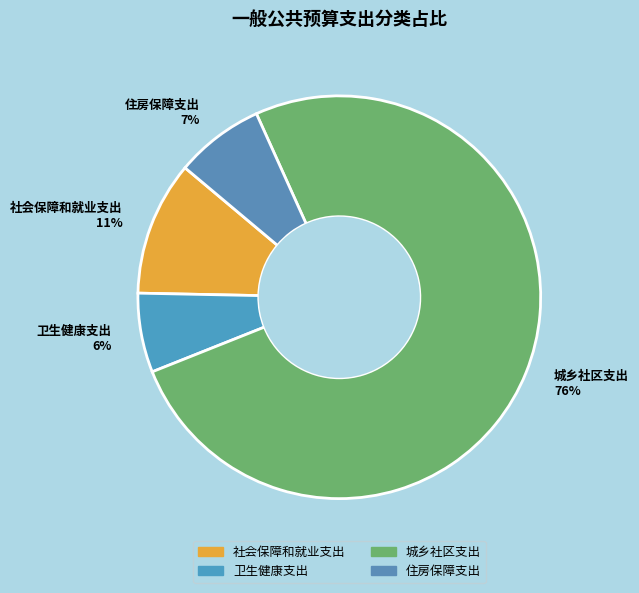

What is the largest slice in the pie chart?

城乡社区支出